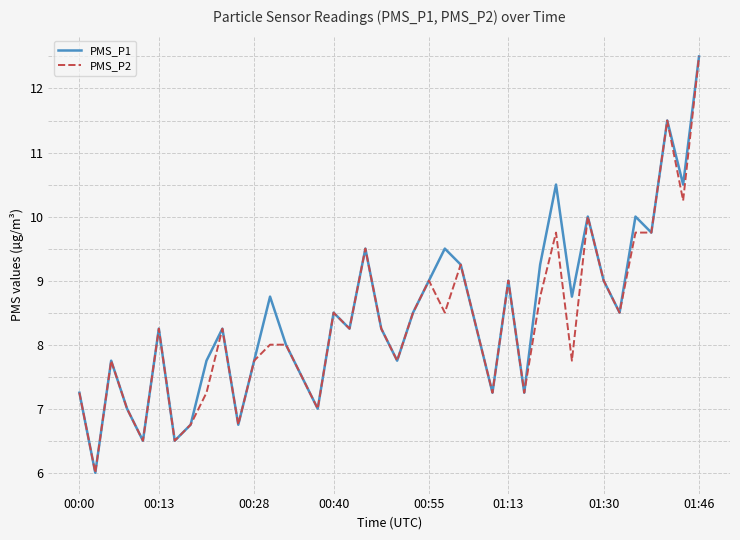

What is the minimum value shown in the chart?

6.0